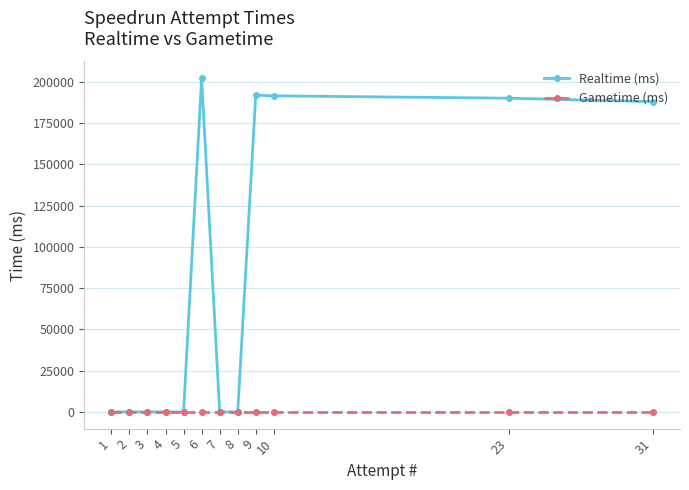

Which category has the highest value across all series?

6